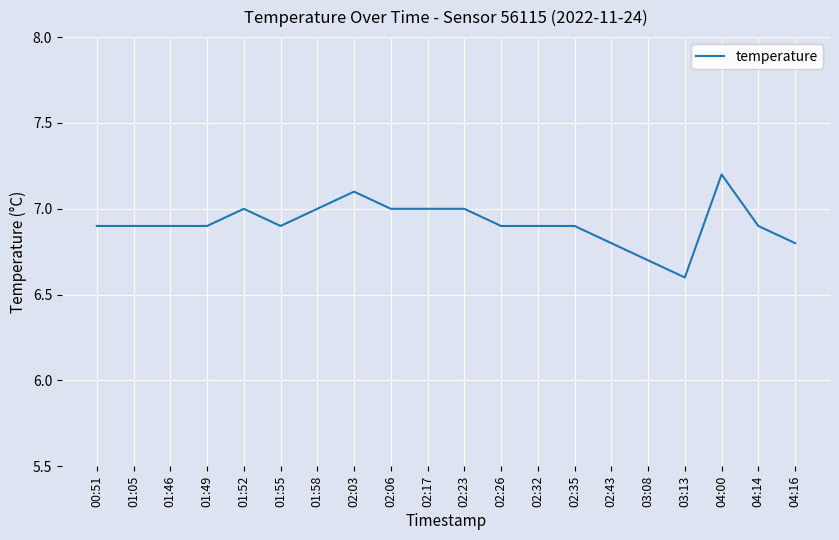

What position from the left is 01:46?

3